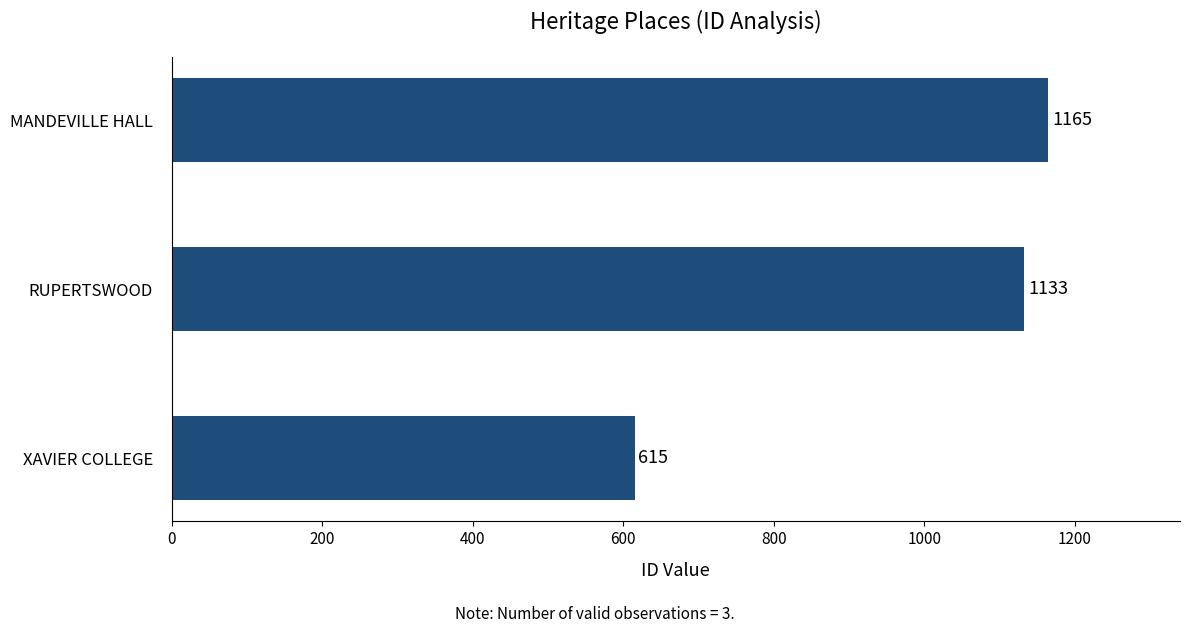

At which label is the value closest to 890?

RUPERTSWOOD